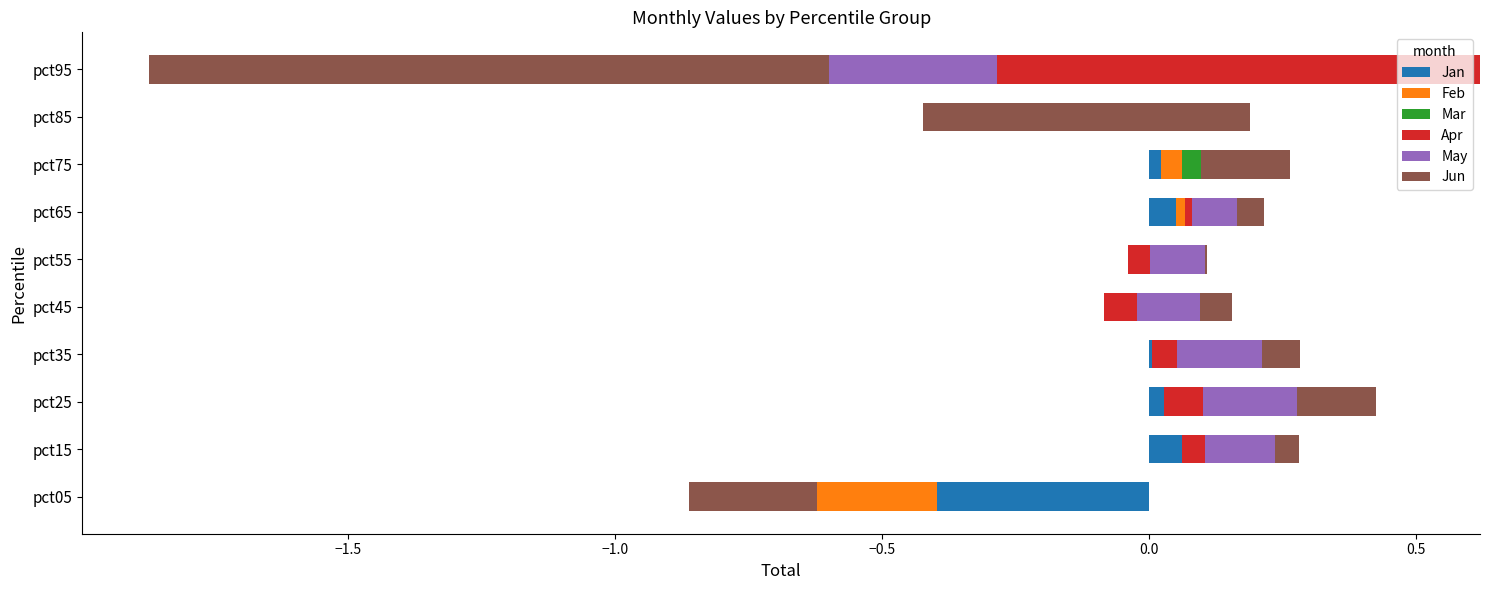

What is the sum of all Apr values?

-0.5